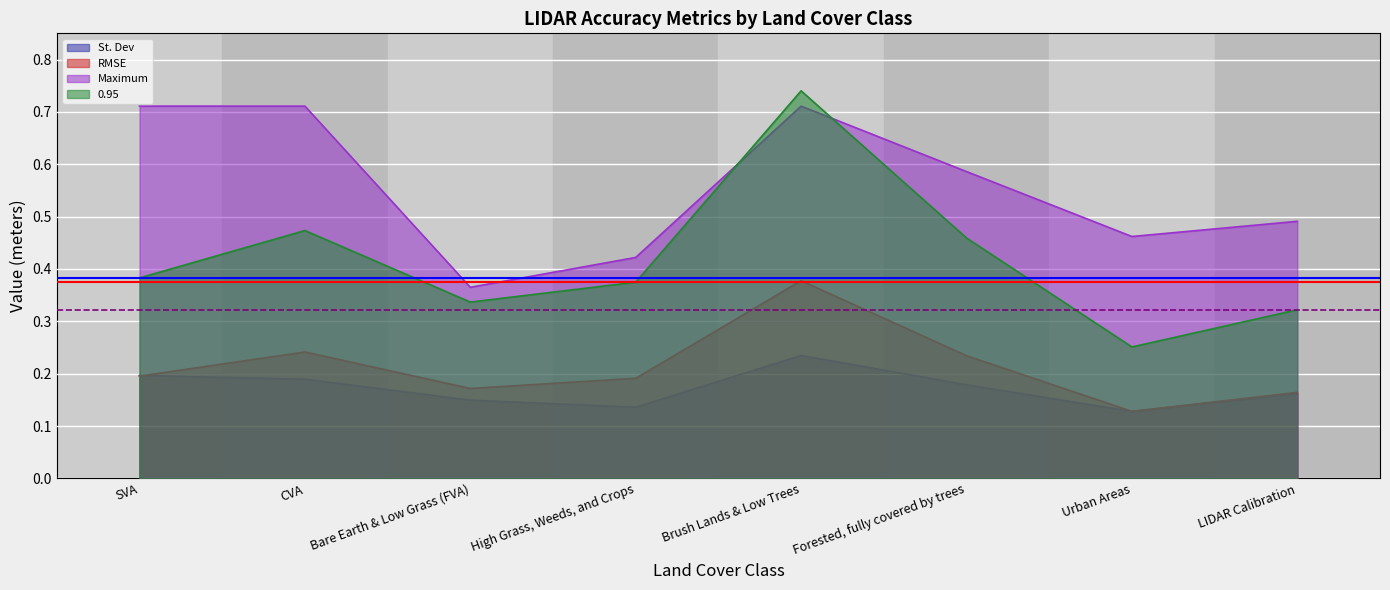

How many lines are shown in the chart?

4